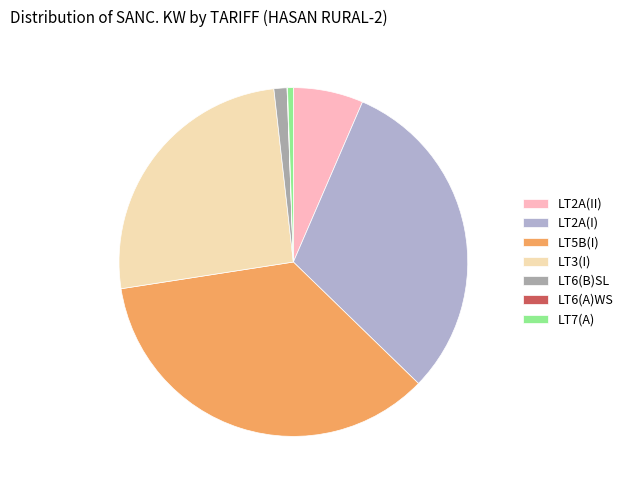

Is the sum of LT3(I) and LT5B(I) greater than half?

Yes